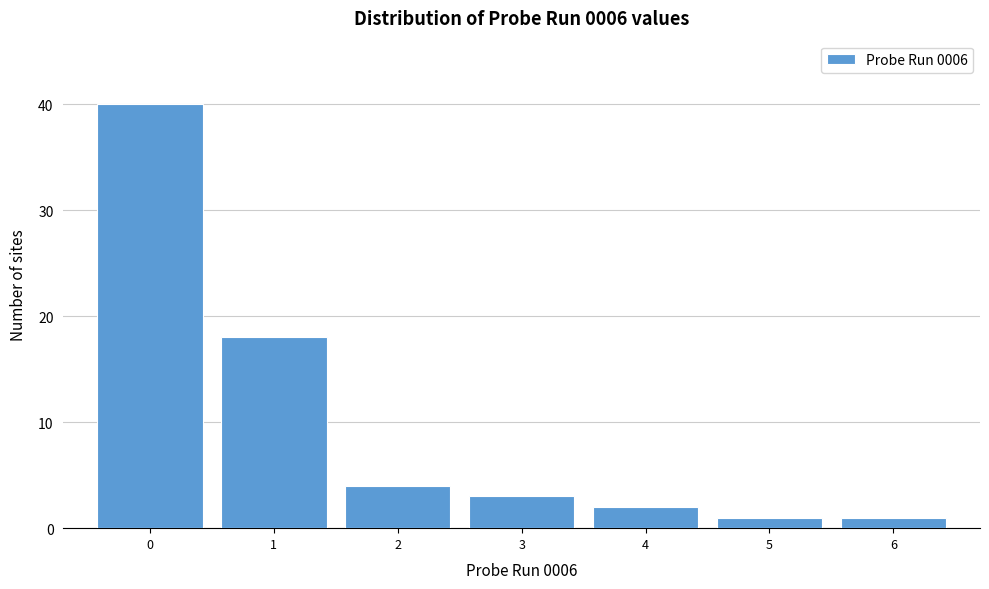

Over which range of the x-axis is the bar tallest?

-0.5 to 0.5